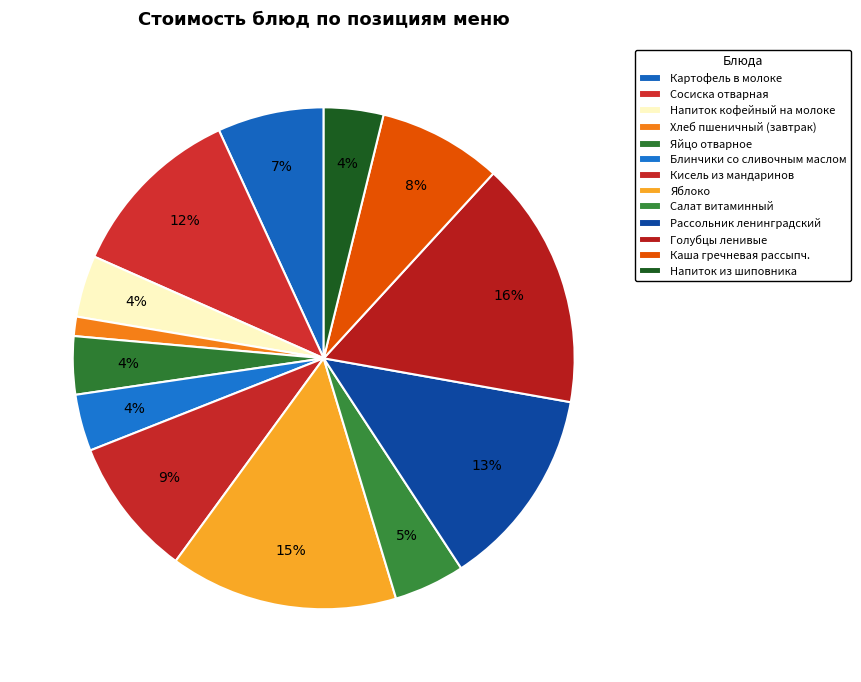

True or false: Яблоко accounts for 15% of the total.

True